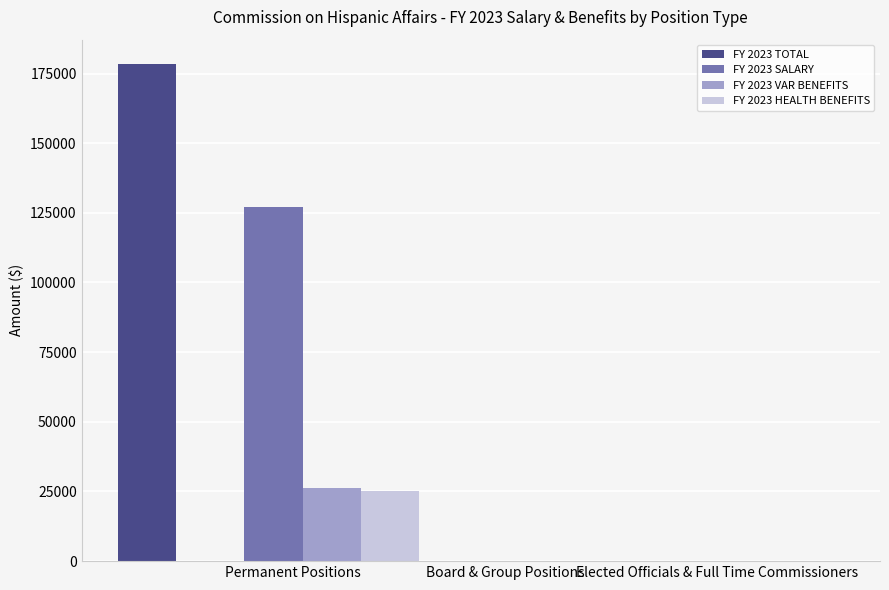

Rank the categories by FY 2023 TOTAL value from lowest to highest.

Board & Group Positions, Elected Officials & Full Time Commissioners, Permanent Positions